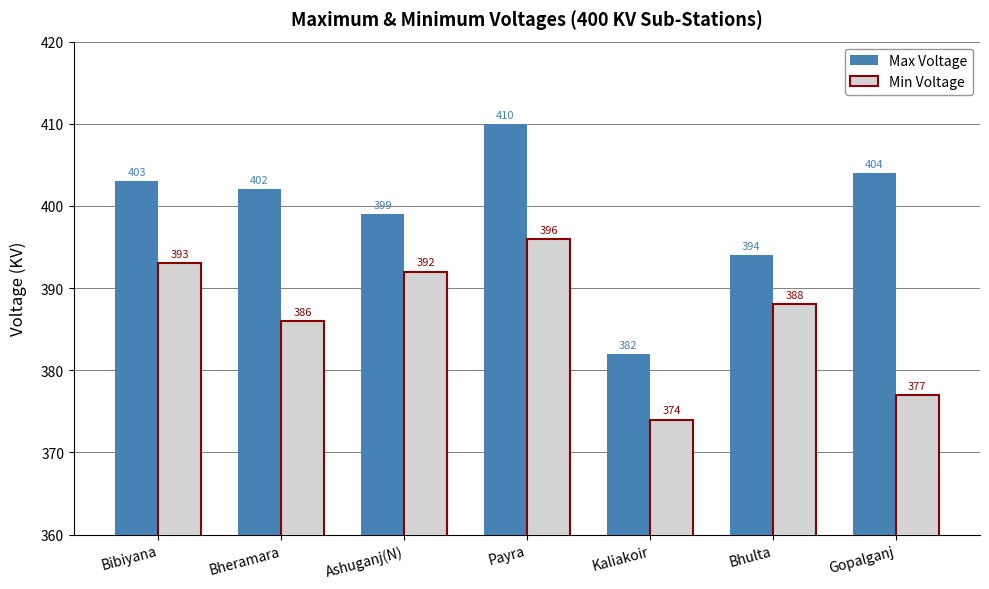

Is it true that Max Voltage equals 382 at Kaliakoir?

True